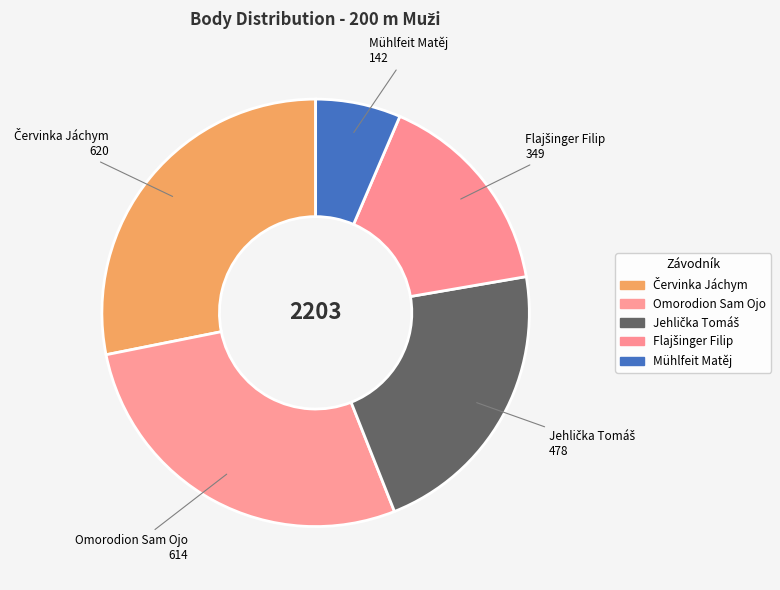

To the nearest percent, what portion does Červinka Jáchym represent?

28%